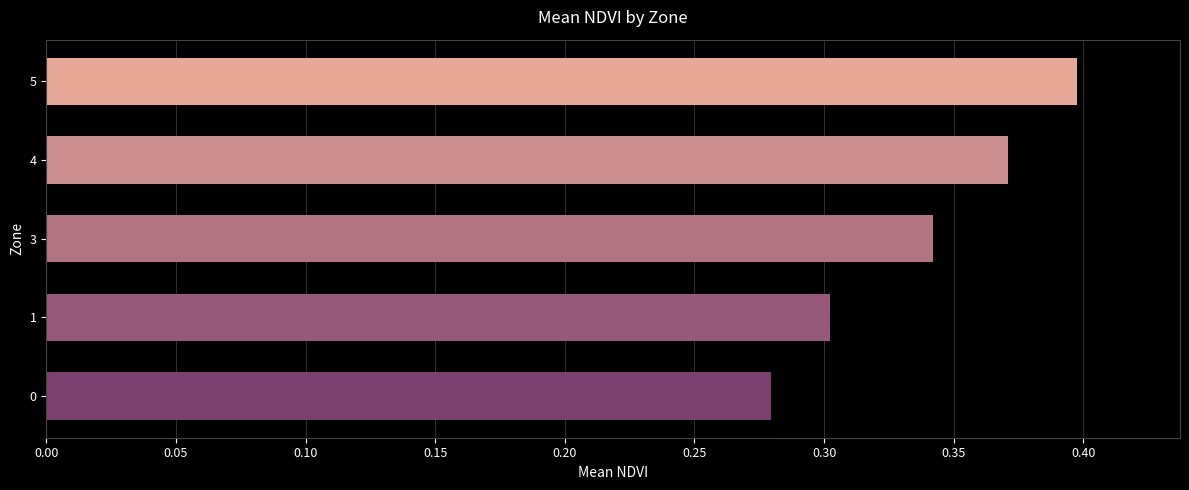

How many values are between 0 and 1?

5